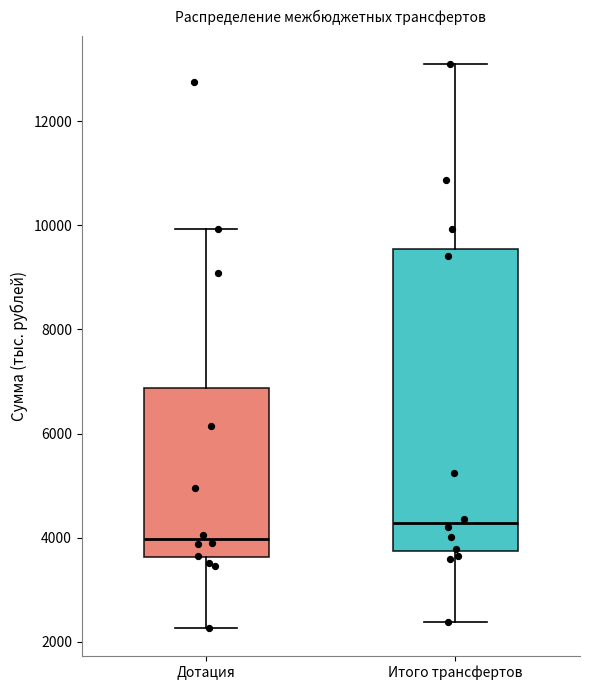

Reading left to right, transcribe this box plot: for each box, give where its median line is, the range the box spans, and where its two whiskers end, as read against the y-axis. The values are not printed on the chart, so give them approximately, as read against the axis.

Дотация: median 4000, box 3600 to 6800, whiskers 2200 to 10000
Итого трансфертов: median 4200, box 3800 to 9600, whiskers 2400 to 13000